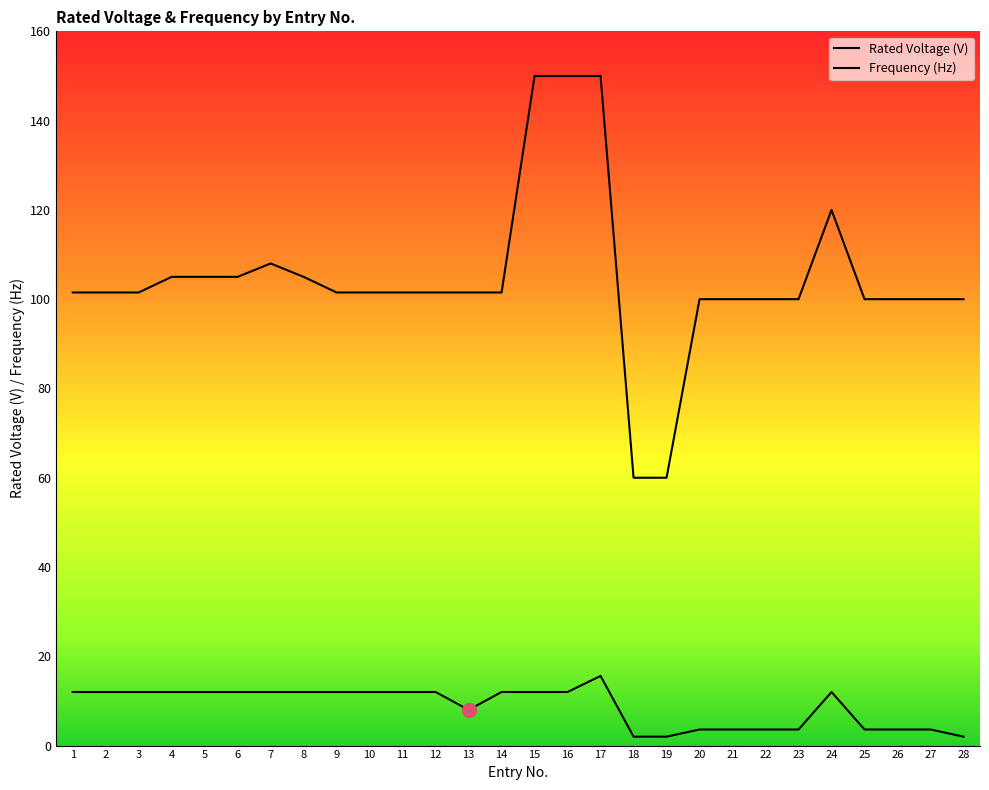

True or false: Frequency (Hz) and Rated Voltage (V) cross at least once.

False